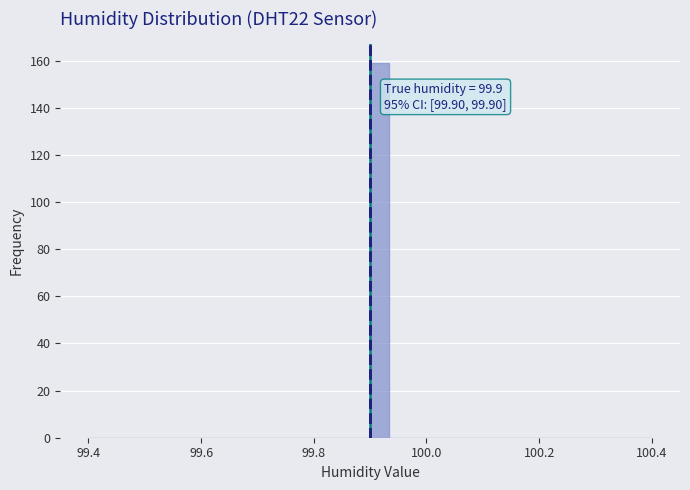

Around what value on the x-axis is the tallest bar? Give the approximate position of its centre, as read against the axis.

99.92